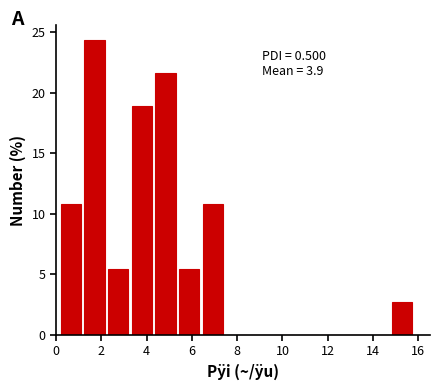

Which range on the x-axis has the tallest bar?

1.2 to 2.2